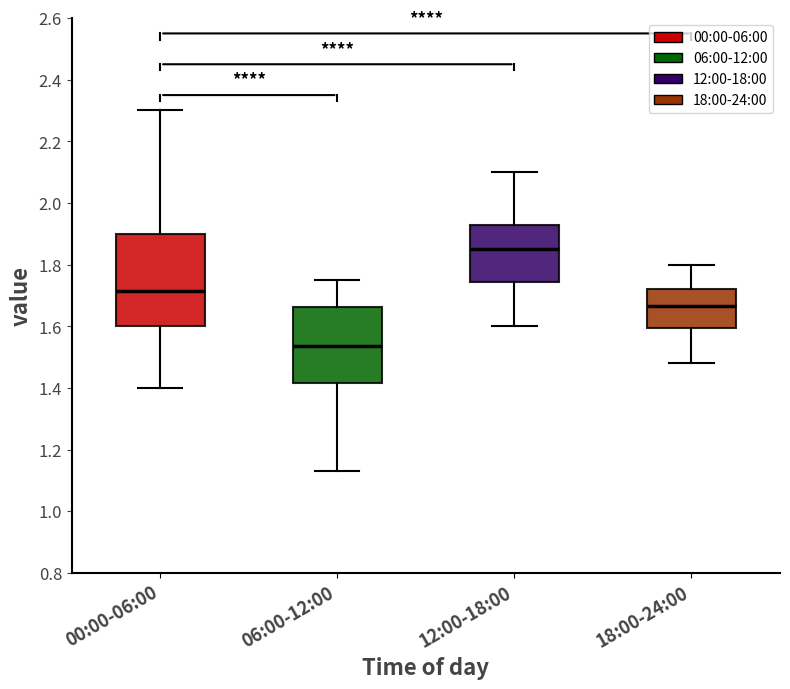

Reading left to right, read every box against the y-axis: the position of its median line, the range the box covers, and the ends of its whiskers. The values are not printed on the chart, so give them approximately, as read against the axis.

00:00-06:00: median 1.72, box 1.60 to 1.90, whiskers 1.40 to 2.30
06:00-12:00: median 1.54, box 1.42 to 1.66, whiskers 1.14 to 1.76
12:00-18:00: median 1.86, box 1.74 to 1.92, whiskers 1.60 to 2.10
18:00-24:00: median 1.66, box 1.60 to 1.72, whiskers 1.48 to 1.80